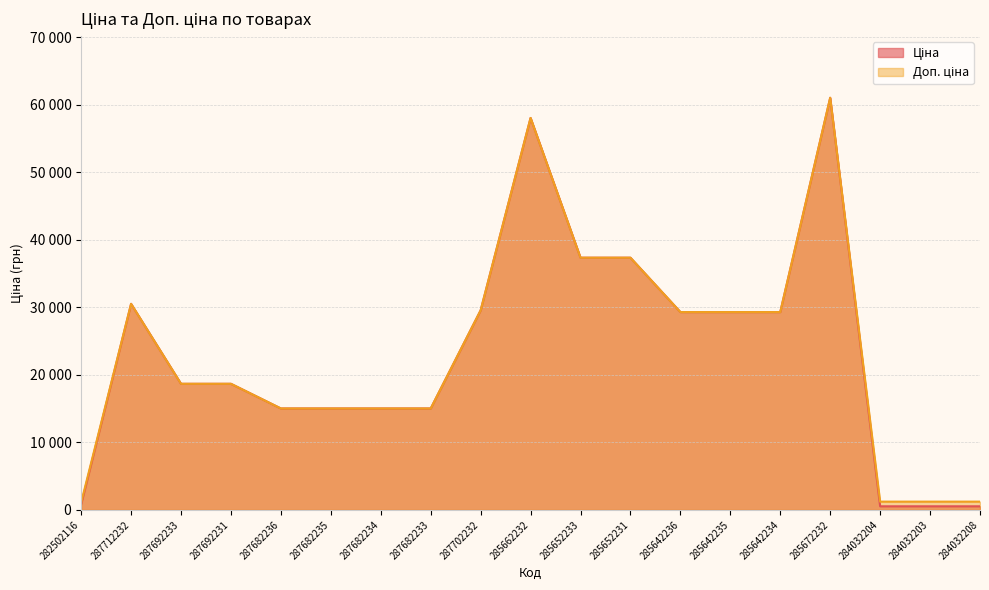

Which label corresponds to the smallest value in the chart?

284032204